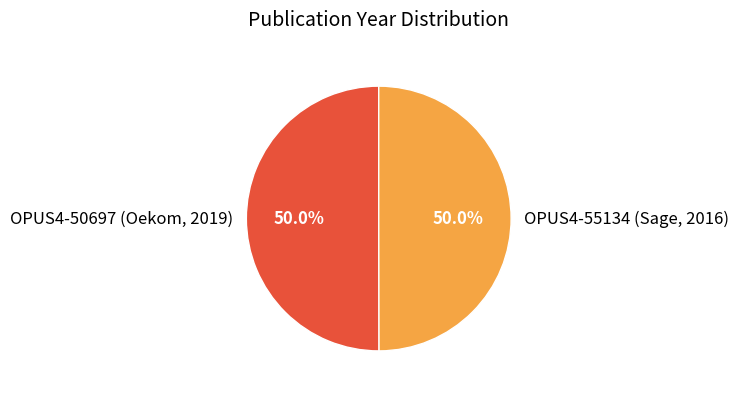

Approximately how many times larger is the value at OPUS4-55134 (Sage, 2016) compared to OPUS4-50697 (Oekom, 2019)?

1.0